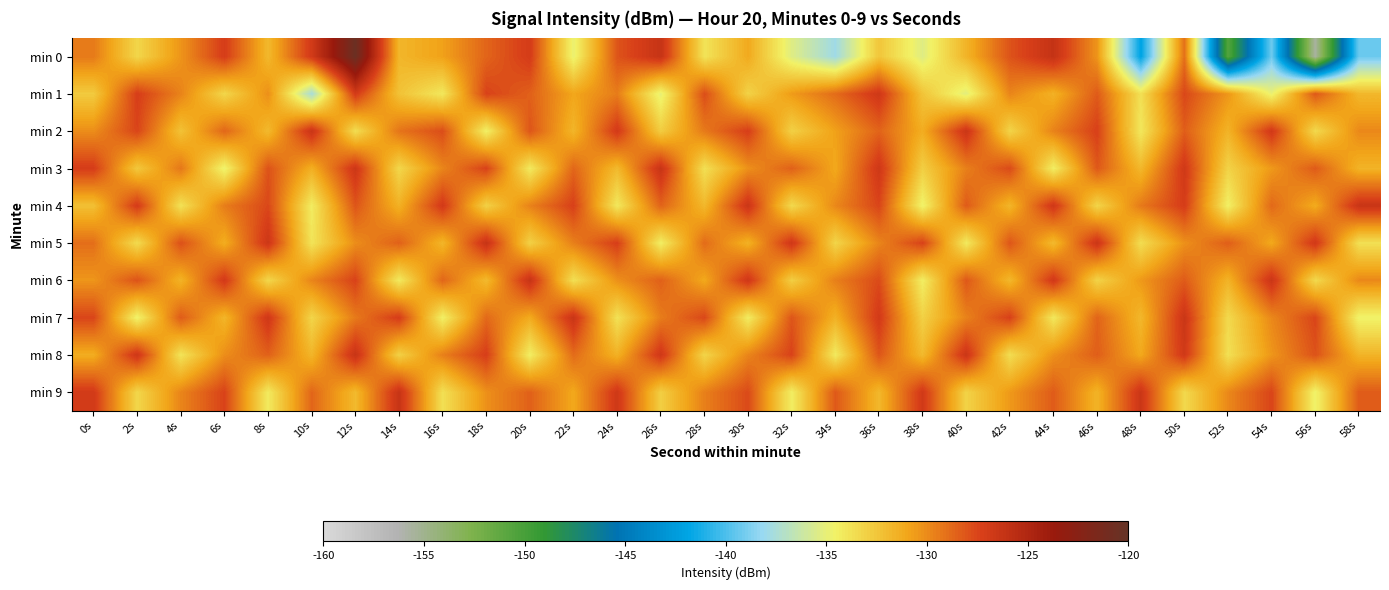

At which category is the sum across all series the highest?

12s